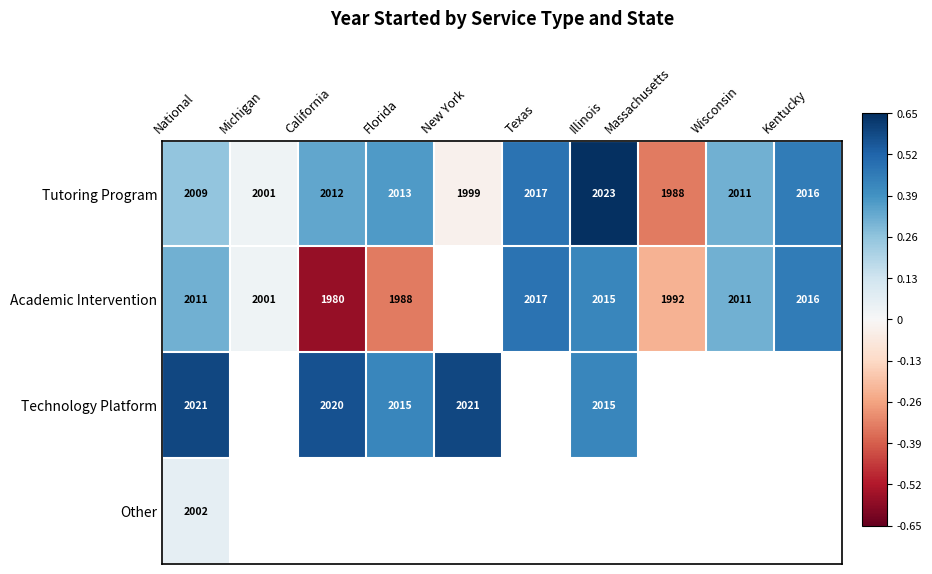

What is the smallest value displayed?

-0.6